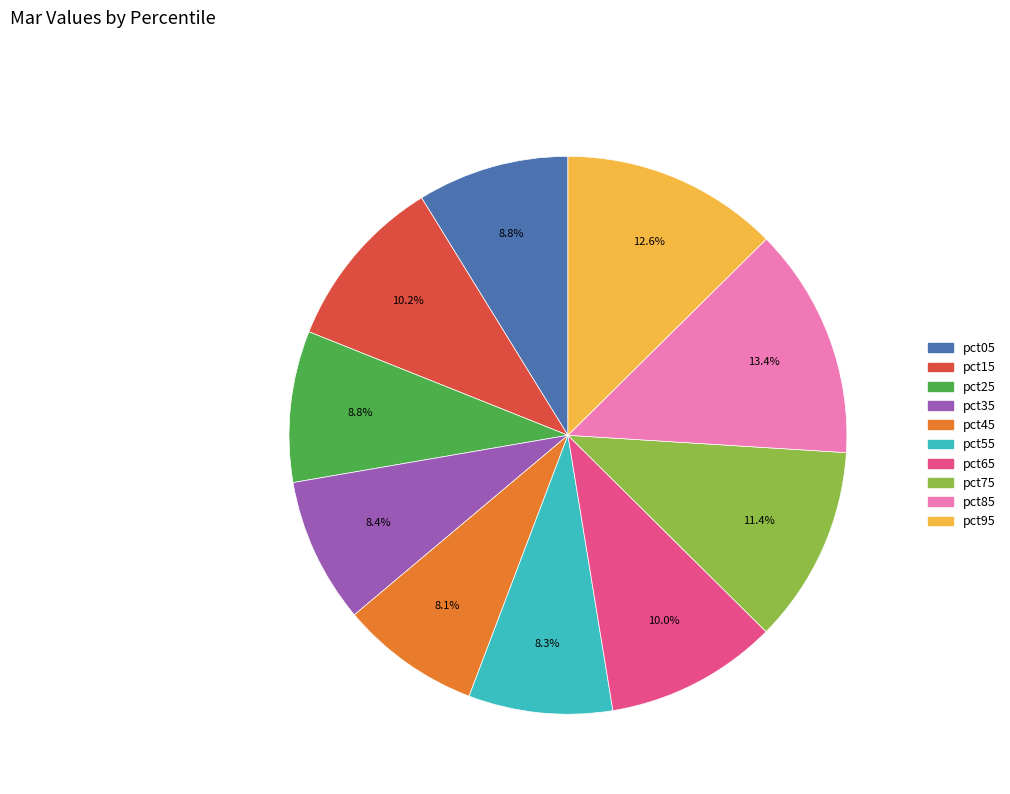

Which slice is the largest?

pct85